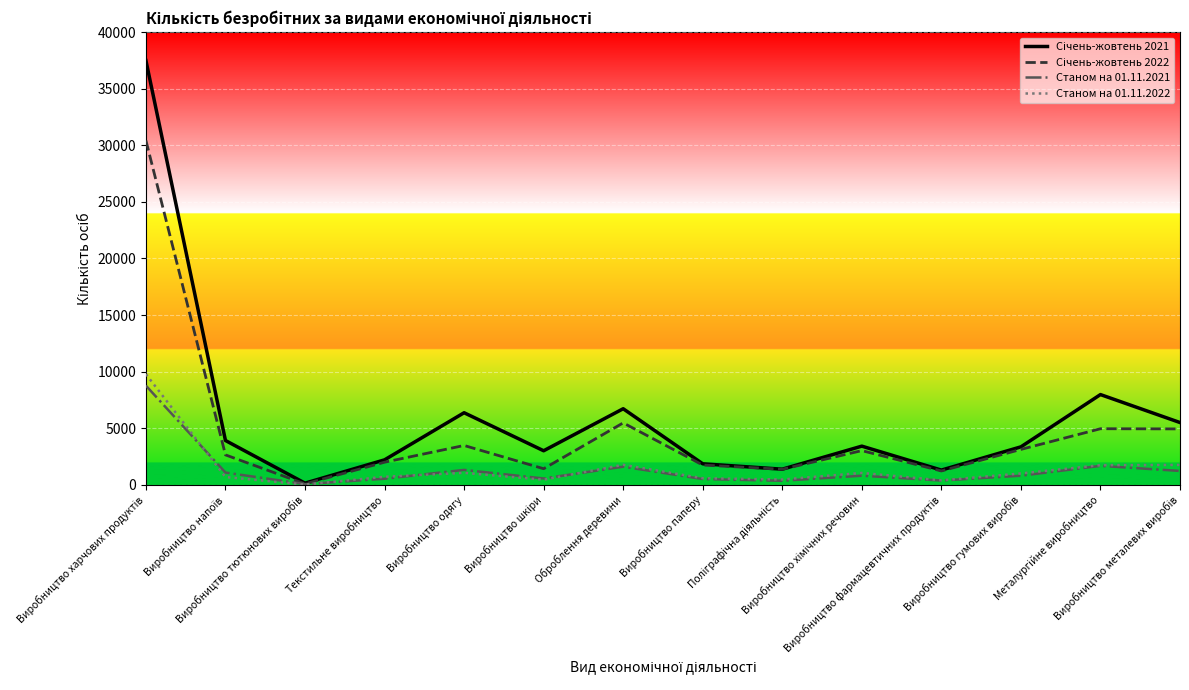

Does the chart display data point markers on the line(s)?

No